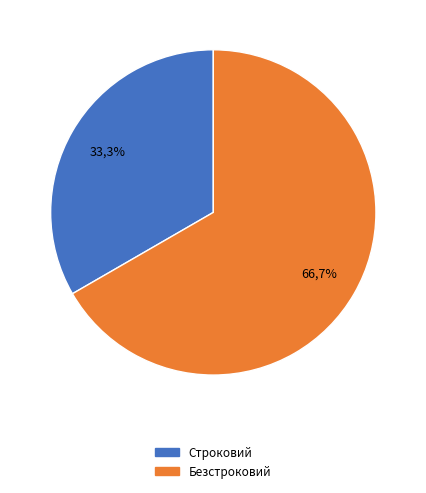

To the nearest percent, what is the combined percentage of Строковий and Безстроковий?

100%